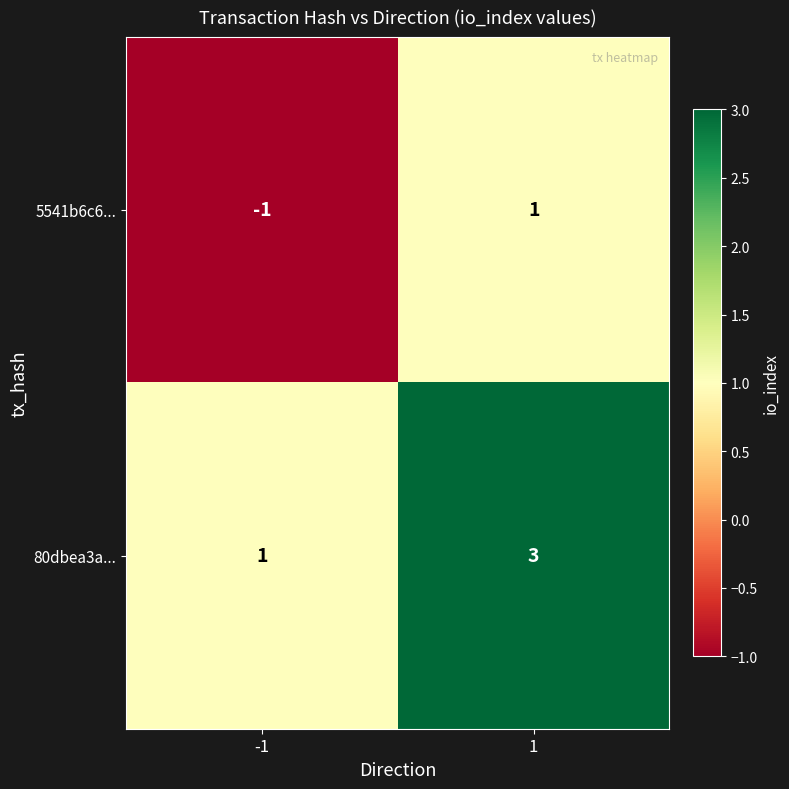

What is the greatest value displayed?

3